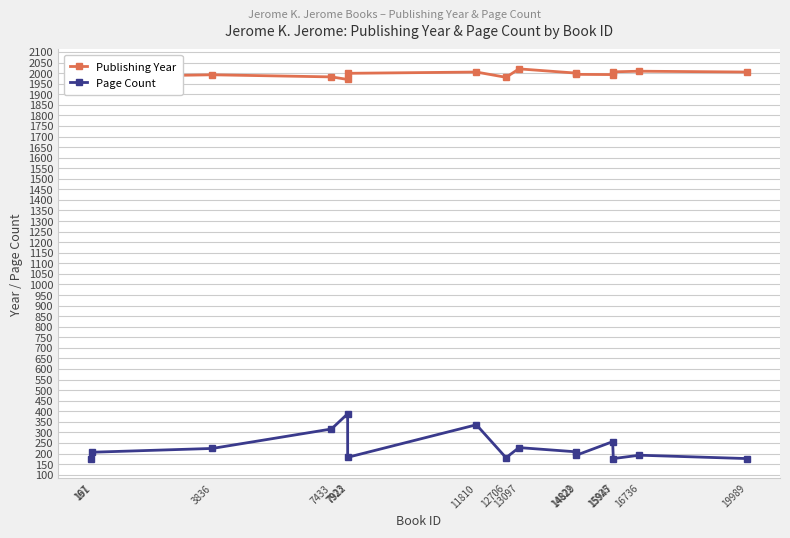

What is the value of the Page Count point at the 5th from the left?

388